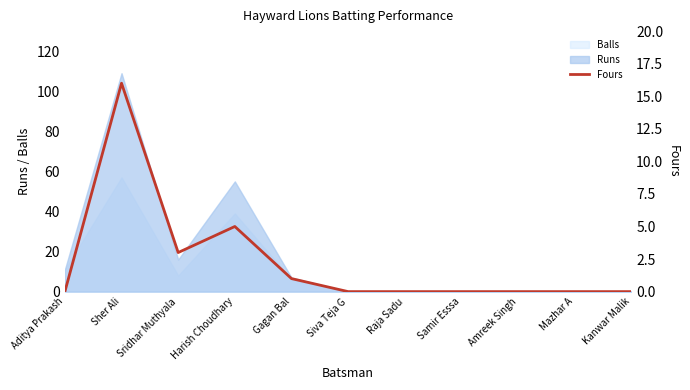

What position from the right is Aditya Prakash?

11